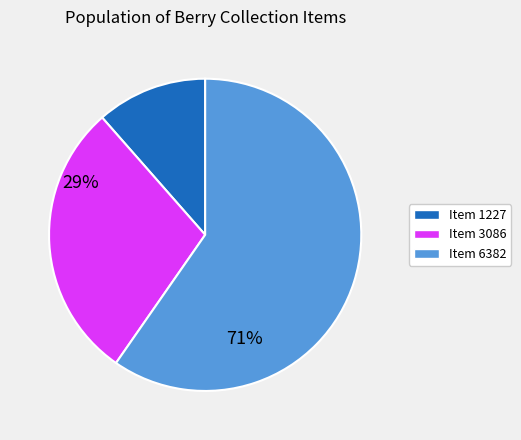

Count the number of slices in the pie.

3